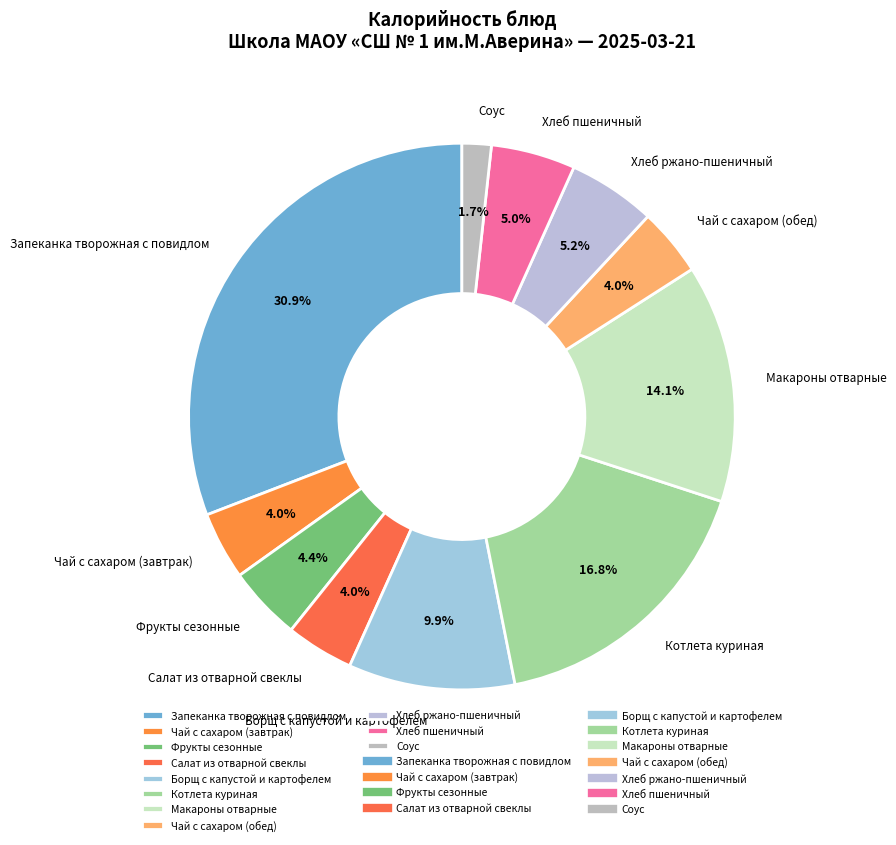

Approximately how many times larger is the value at Чай с сахаром (завтрак) compared to Хлеб ржано-пшеничный?

0.8